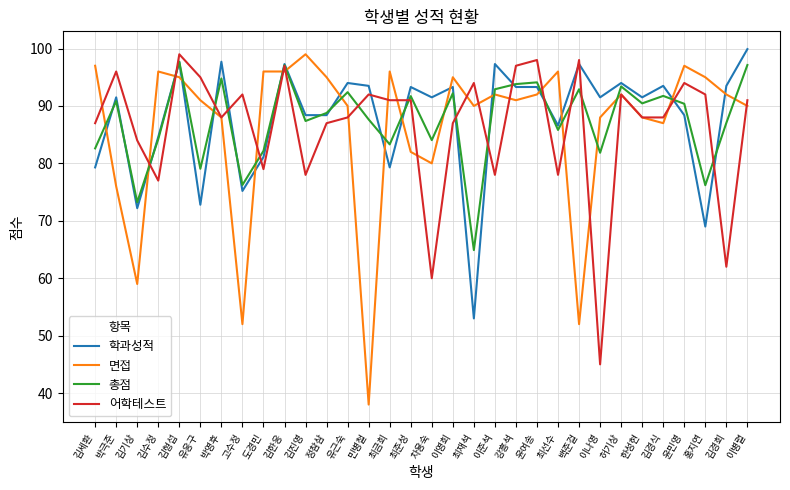

Between 이준석 and 허기상, which series saw the biggest shift?

어학테스트